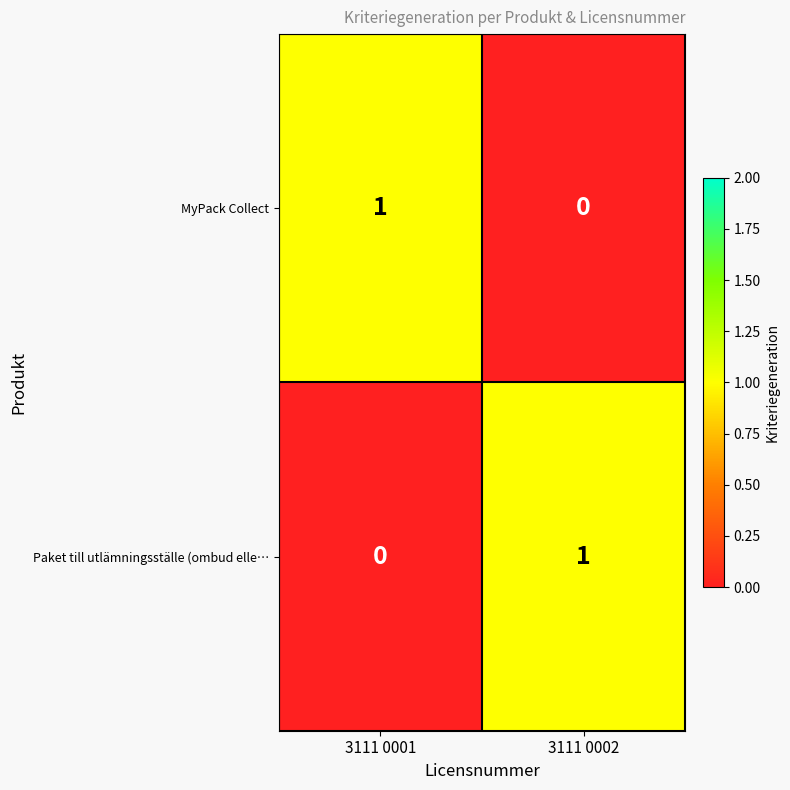

Is it true that MyPack Collect equals 2 at 3111 0001?

False